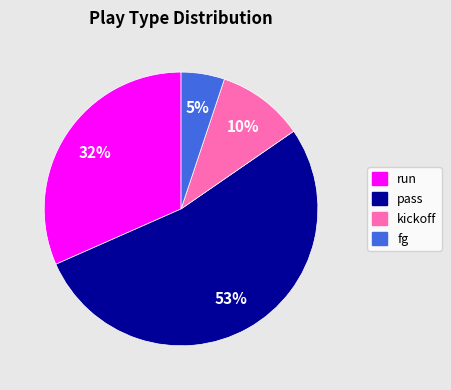

Which category has the smallest portion of the pie?

fg